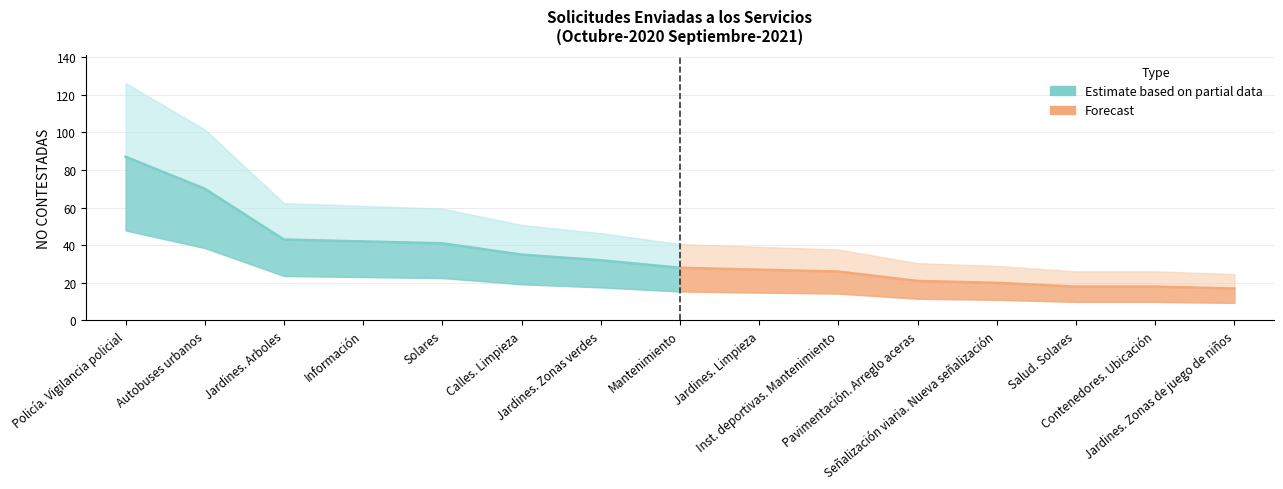

True or false: NO CONTESTADAS and % cross at least once.

False